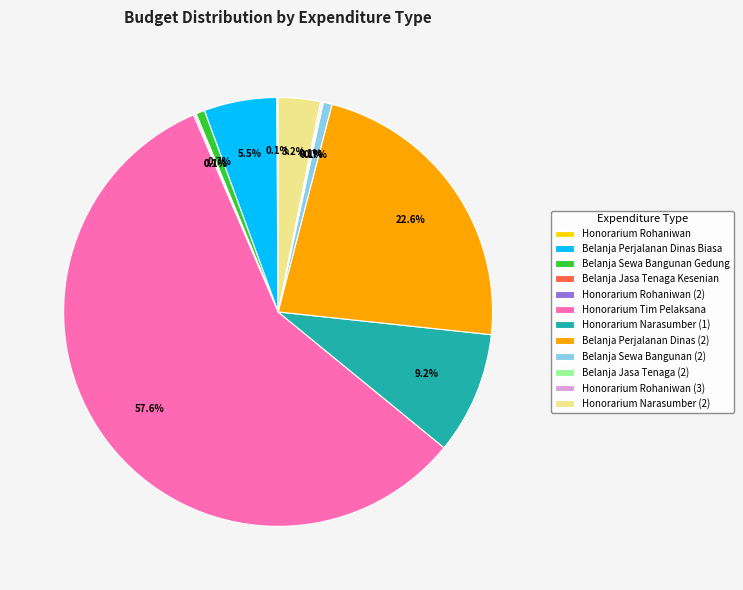

What portion of the pie excludes Belanja Sewa Bangunan (2)?

99.3%